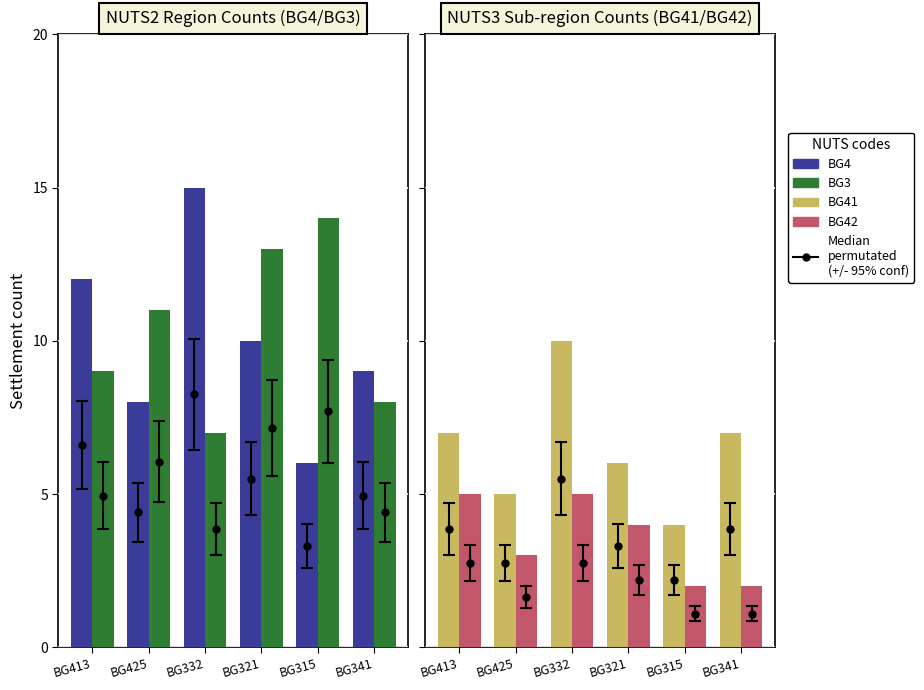

Rank the series at BG425 from highest to lowest value.

BG3, BG4, BG41, BG42